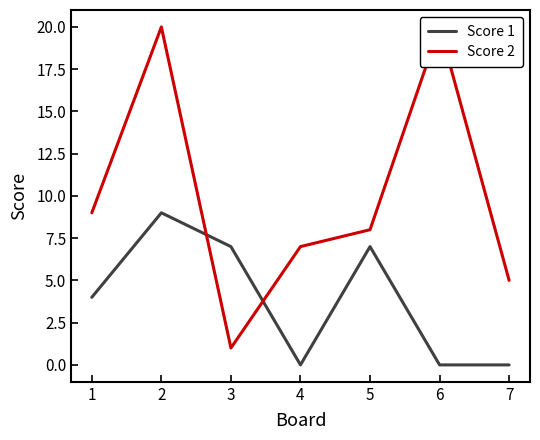

Which series has the largest range (max minus min)?

Score 2